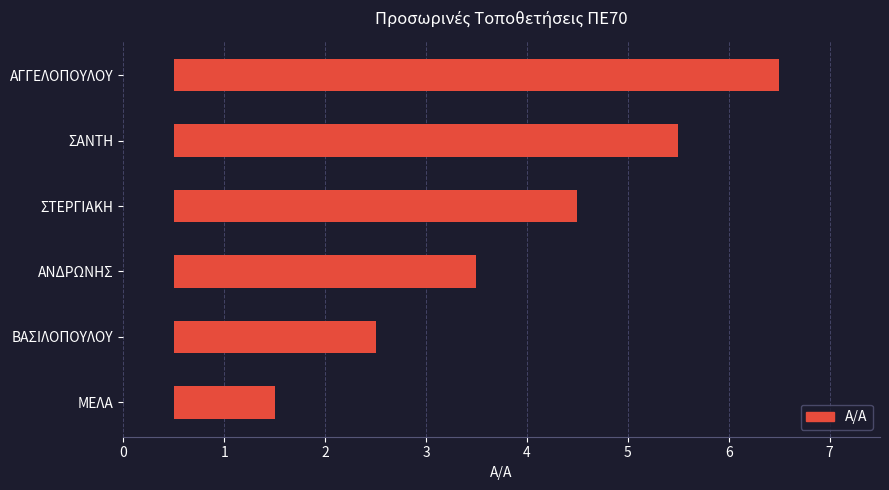

True or false: the data shows 6 at ΑΓΓΕΛΟΠΟΥΛΟΥ.

True